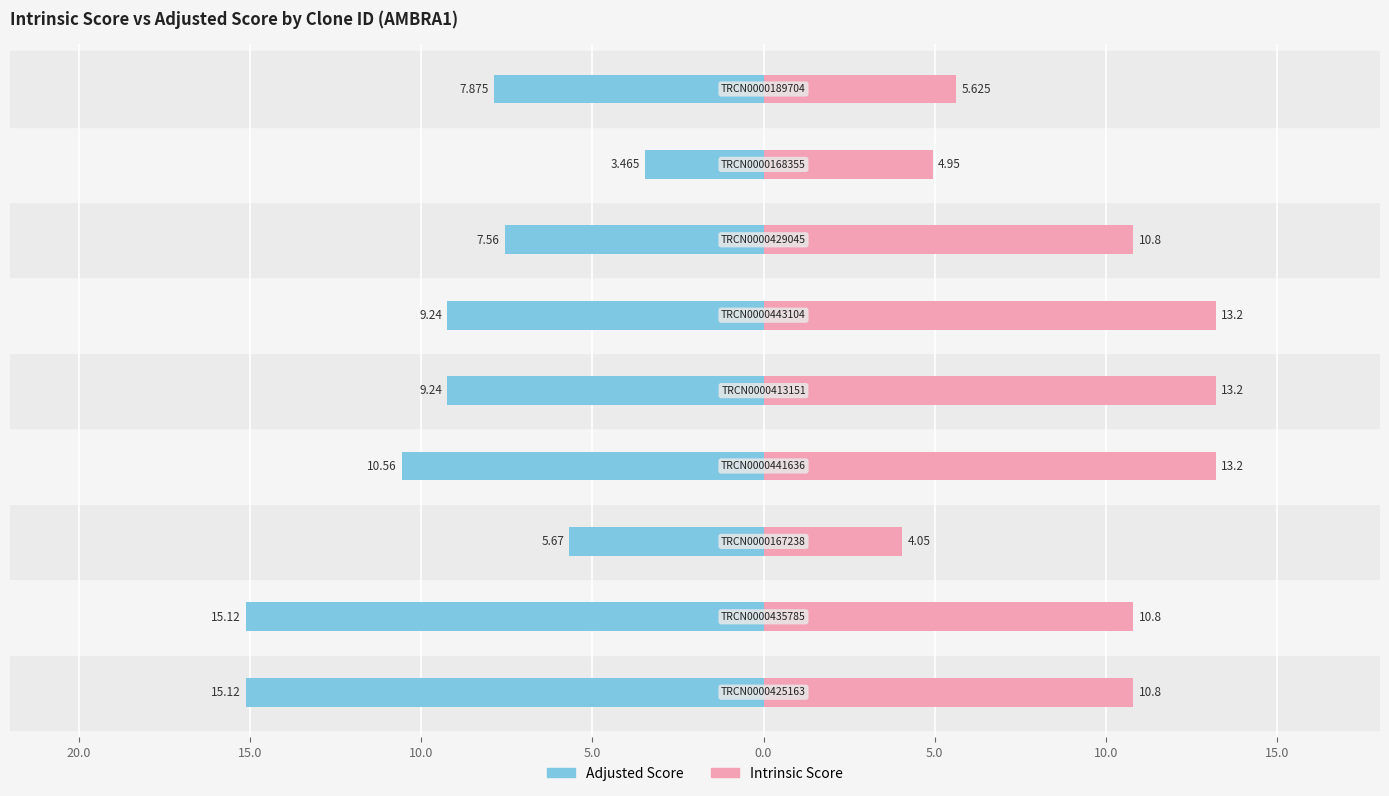

What are all the series names shown in the legend?

Adjusted Score, Intrinsic Score